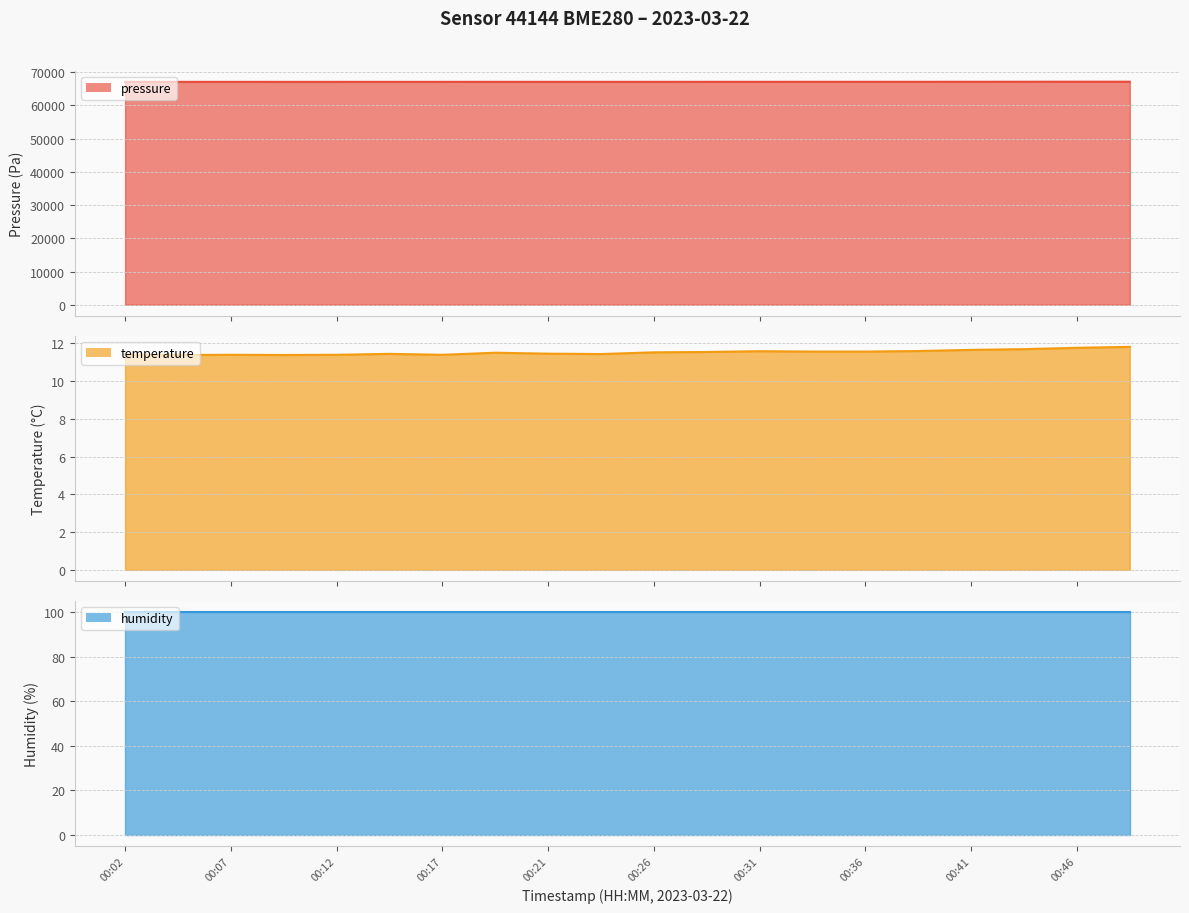

What is the spread (max minus min) of values at 00:02?

67104.0